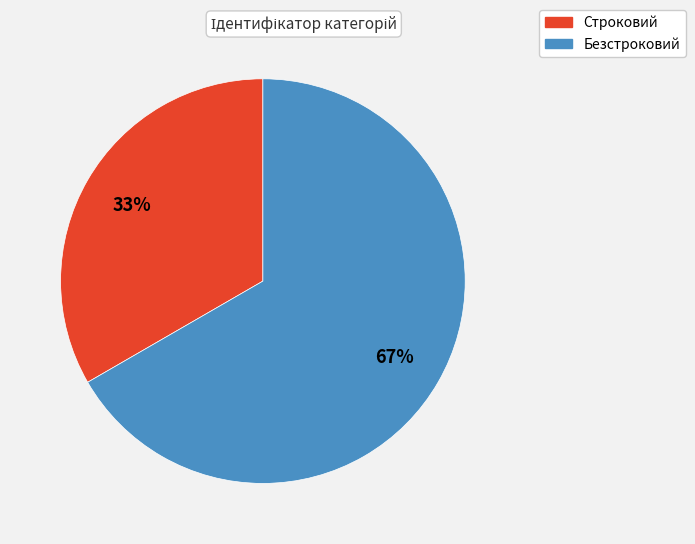

Rank the categories by value from lowest to highest.

Строковий, Безстроковий